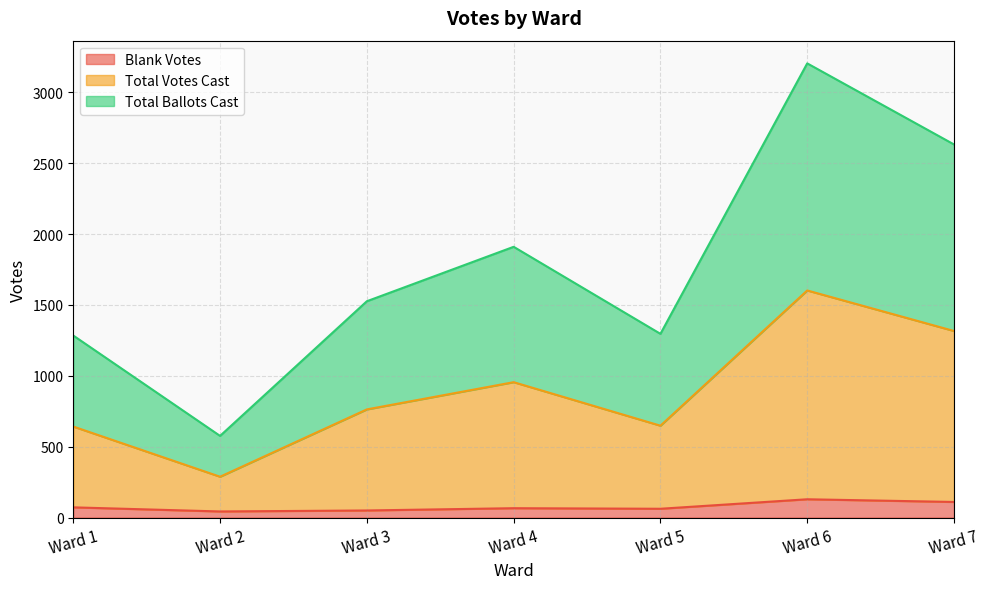

True or false: Total Ballots Cast and Blank Votes intersect in this chart.

False